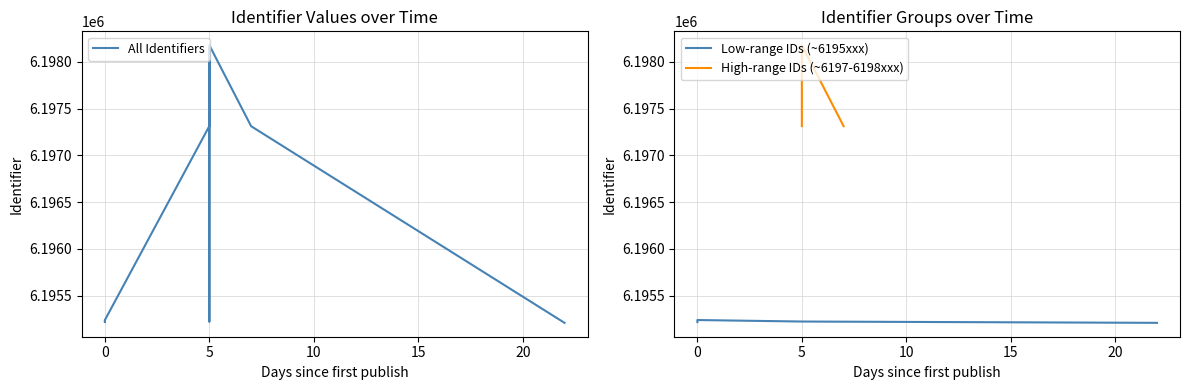

True or false: Metadata gewijzigd and Gepubliceerd intersect in this chart.

False